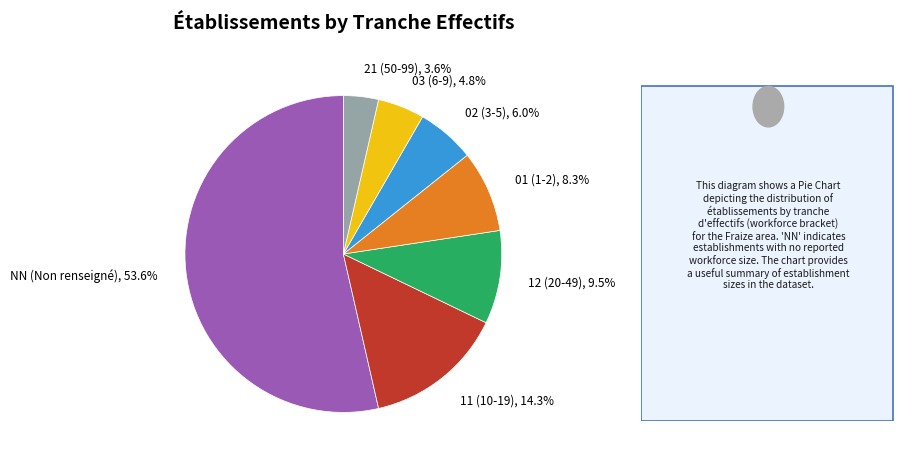

To the nearest percent, what percentage of the pie is 03?

5%